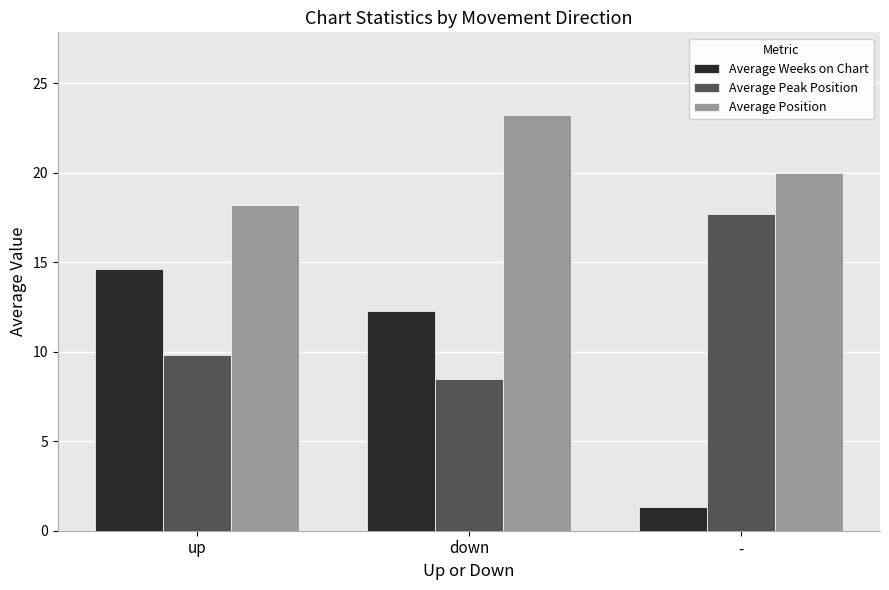

Which series has the largest total across all categories?

Average Position